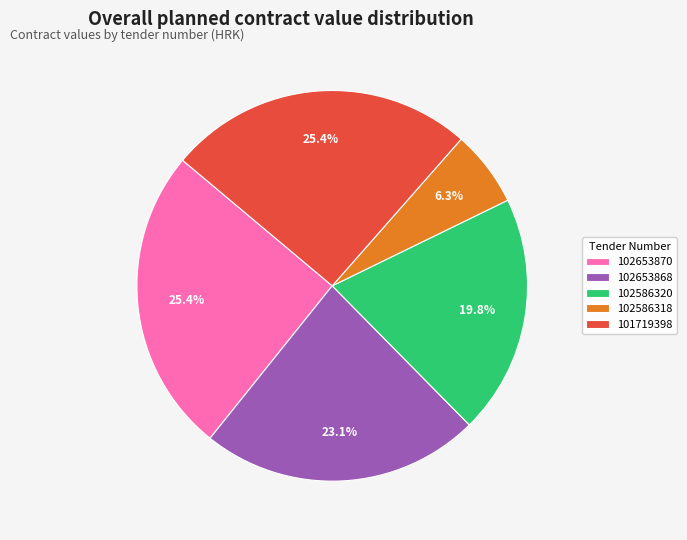

To the nearest percent, what percentage of the pie is 101719398?

25%